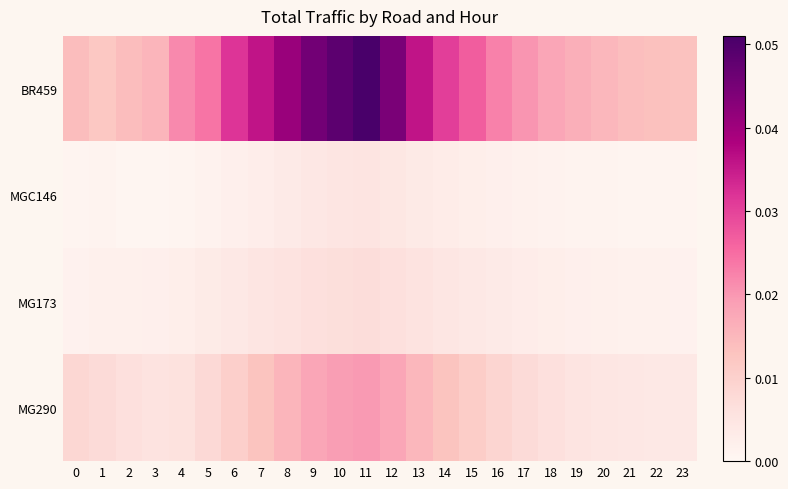

Reading right to left, extract all data points from this chart.

BR459: 23=0.0	22=0.0	21=0.0	20=0.0	19=0.0	18=0.0	17=0.0	16=0.0	15=0.0	14=0.0	13=0.0	12=0.0	11=0.1	10=0.0	9=0.0	8=0.0	7=0.0	6=0.0	5=0.0	4=0.0	3=0.0	2=0.0	1=0.0	0=0.0
MGC146: 23=0.0	22=0.0	21=0.0	20=0.0	19=0.0	18=0.0	17=0.0	16=0.0	15=0.0	14=0.0	13=0.0	12=0.0	11=0.0	10=0.0	9=0.0	8=0.0	7=0.0	6=0.0	5=0.0	4=0.0	3=0.0	2=0.0	1=0.0	0=0.0
MG173: 23=0.0	22=0.0	21=0.0	20=0.0	19=0.0	18=0.0	17=0.0	16=0.0	15=0.0	14=0.0	13=0.0	12=0.0	11=0.0	10=0.0	9=0.0	8=0.0	7=0.0	6=0.0	5=0.0	4=0.0	3=0.0	2=0.0	1=0.0	0=0.0
MG290: 23=0.0	22=0.0	21=0.0	20=0.0	19=0.0	18=0.0	17=0.0	16=0.0	15=0.0	14=0.0	13=0.0	12=0.0	11=0.0	10=0.0	9=0.0	8=0.0	7=0.0	6=0.0	5=0.0	4=0.0	3=0.0	2=0.0	1=0.0	0=0.0